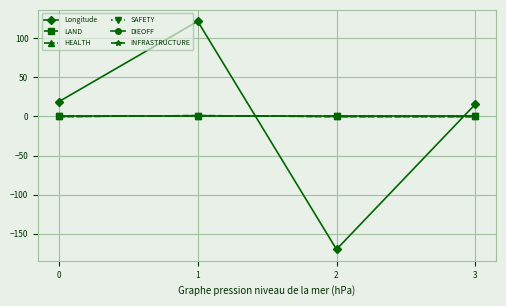

What is the spread (max minus min) of values at 1?

121.6